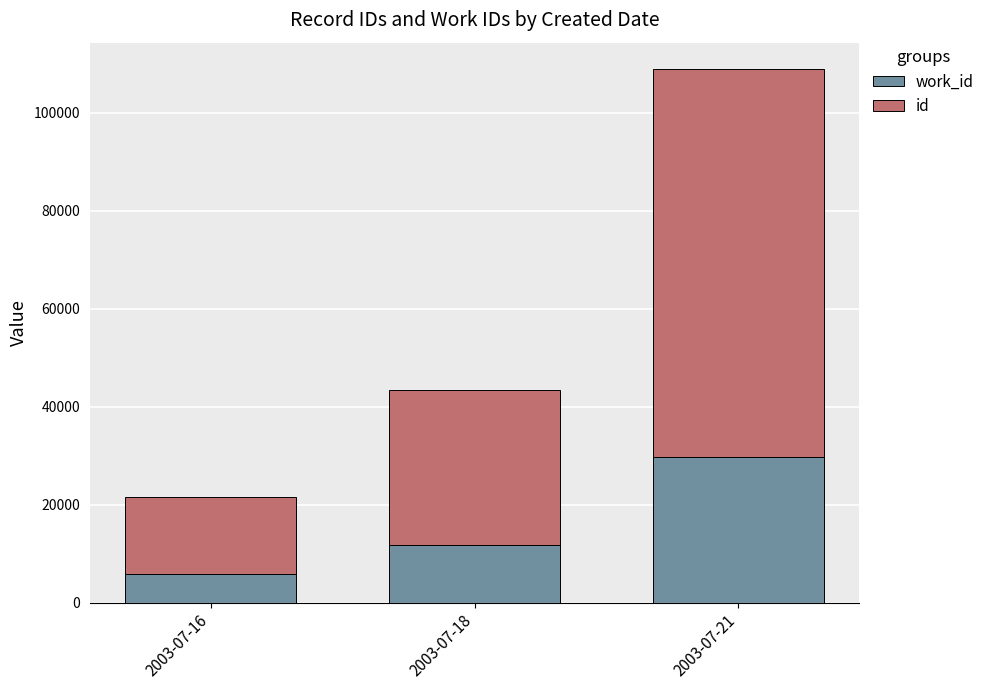

What are all the series names shown in the legend?

work_id, id